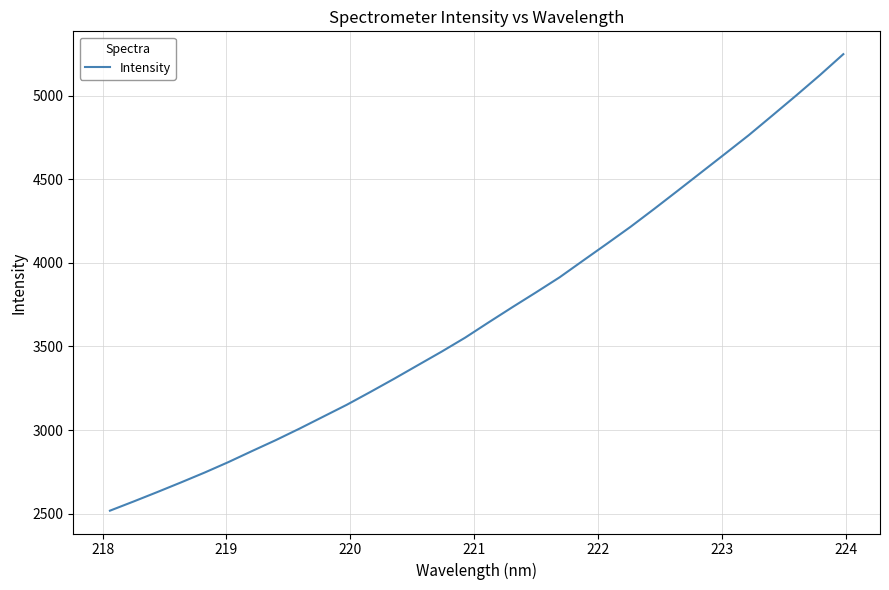

What is the greatest value displayed?

5248.3